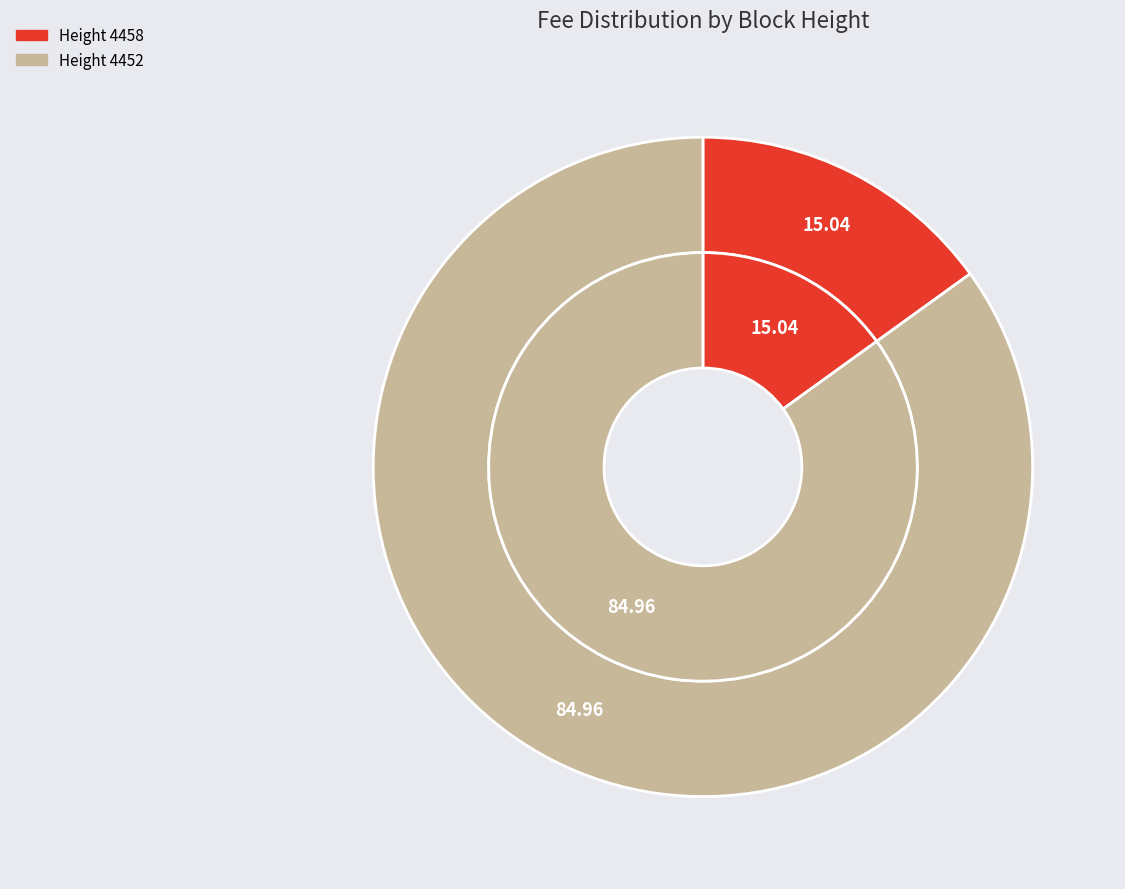

Rank the categories by value from lowest to highest.

4458, 4452